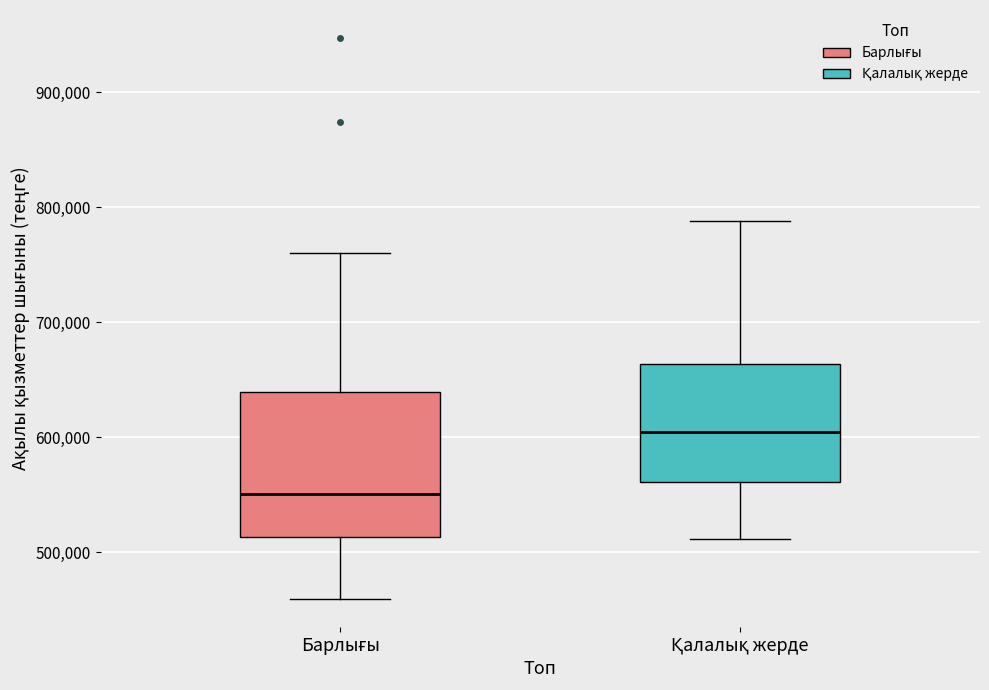

Reading left to right, read every box against the y-axis: the position of its median line, the range the box covers, and the ends of its whiskers. The values are not printed on the chart, so give them approximately, as read against the axis.

Барлығы: median 550000, box 510000 to 640000, whiskers 460000 to 760000
Қалалық жерде: median 600000, box 560000 to 660000, whiskers 510000 to 790000